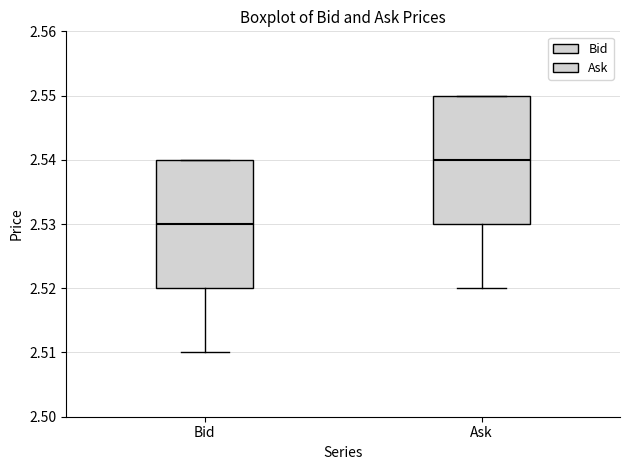

Which box has the lowest median line?

Bid